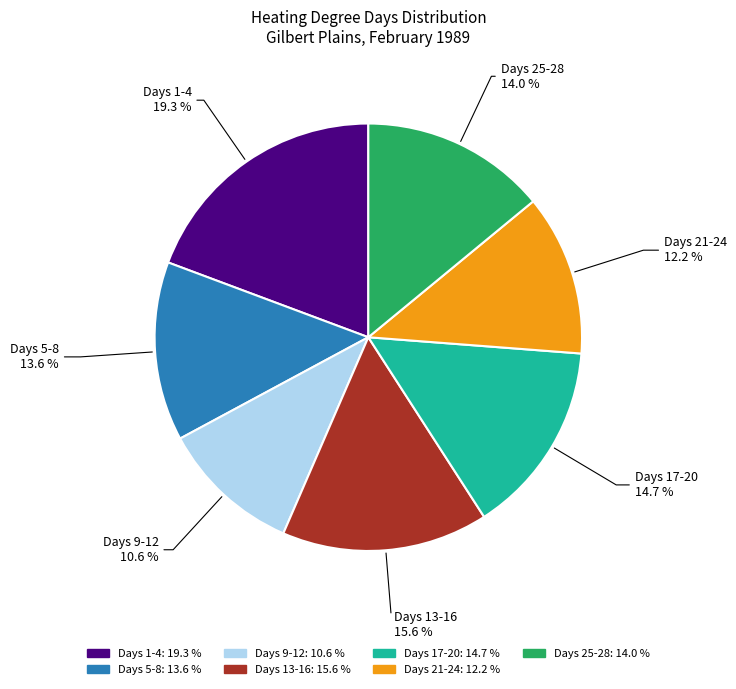

Does any single category account for the majority?

No